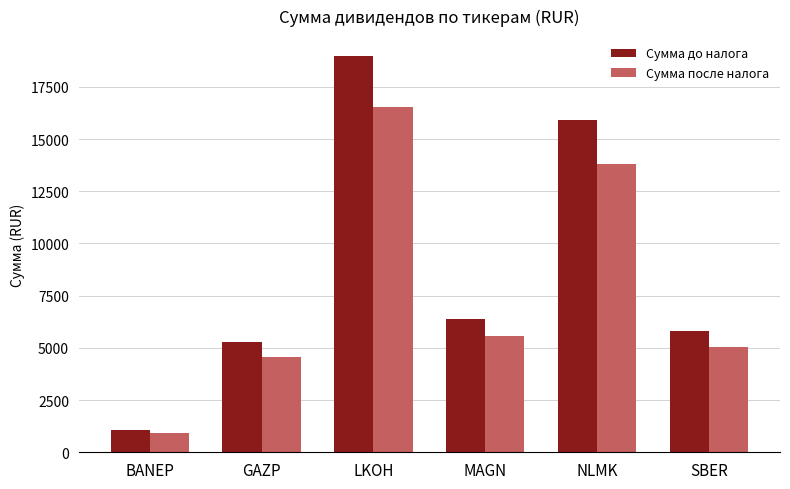

Which category has the highest value in the Сумма до налога series?

LKOH